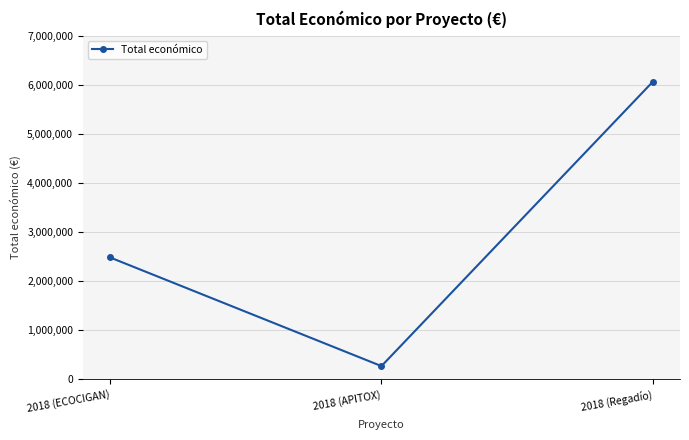

What is the label of the 1st point from the left?

2018 (ECOCIGAN)